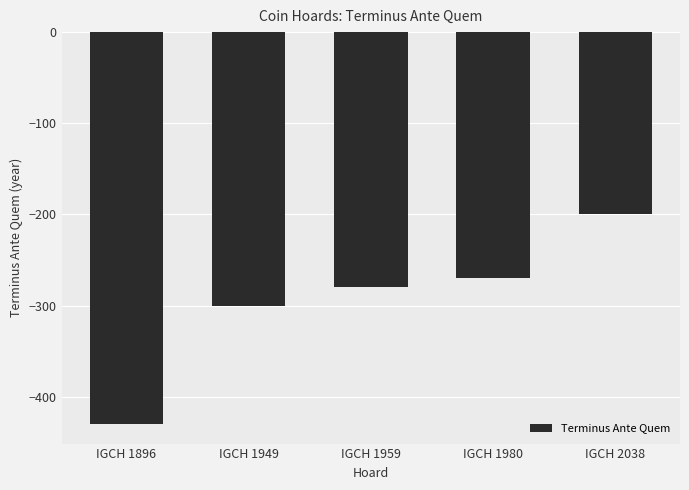

What is the difference between the values at IGCH 1949 and IGCH 2038?

100